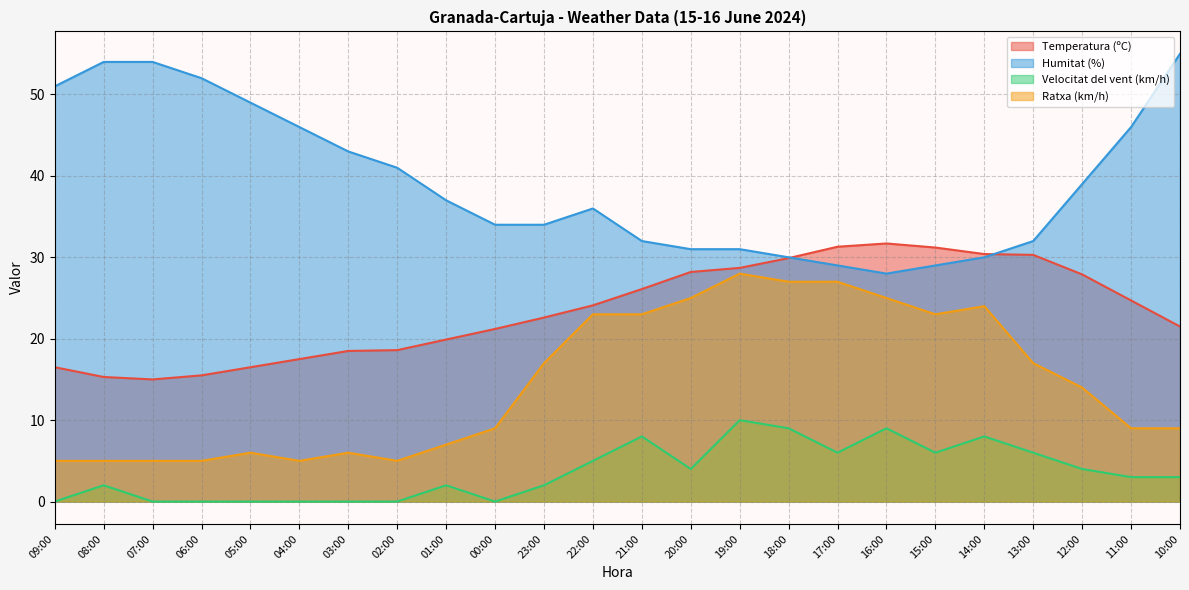

Is the value of Velocitat del vent (km/h) at 10:00 greater than the value of Ratxa (km/h) at 03:00?

No